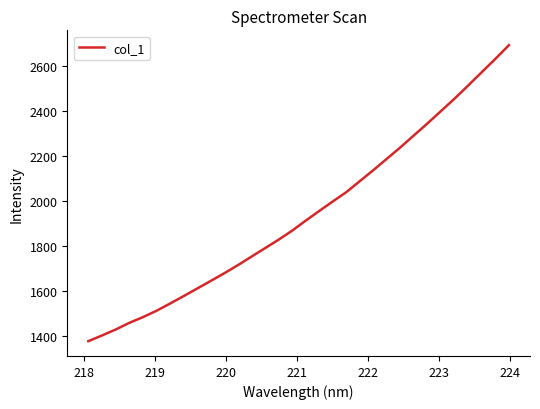

What is the maximum value shown in the chart?

2692.4